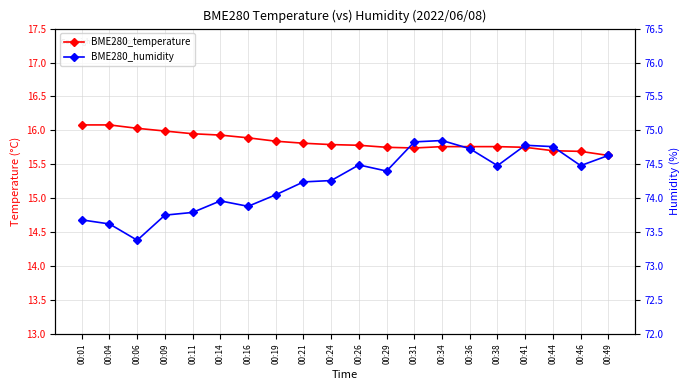

Reading left to right, extract all data points from this chart.

BME280_temperature: 16.1	16.1	16.0	16.0	15.9	15.9	15.9	15.8	15.8	15.8	15.8	15.8	15.7	15.8	15.8	15.8	15.8	15.7	15.7	15.6
BME280_humidity: 73.7	73.6	73.4	73.8	73.8	74.0	73.9	74.0	74.2	74.3	74.5	74.4	74.8	74.8	74.7	74.5	74.8	74.8	74.5	74.6